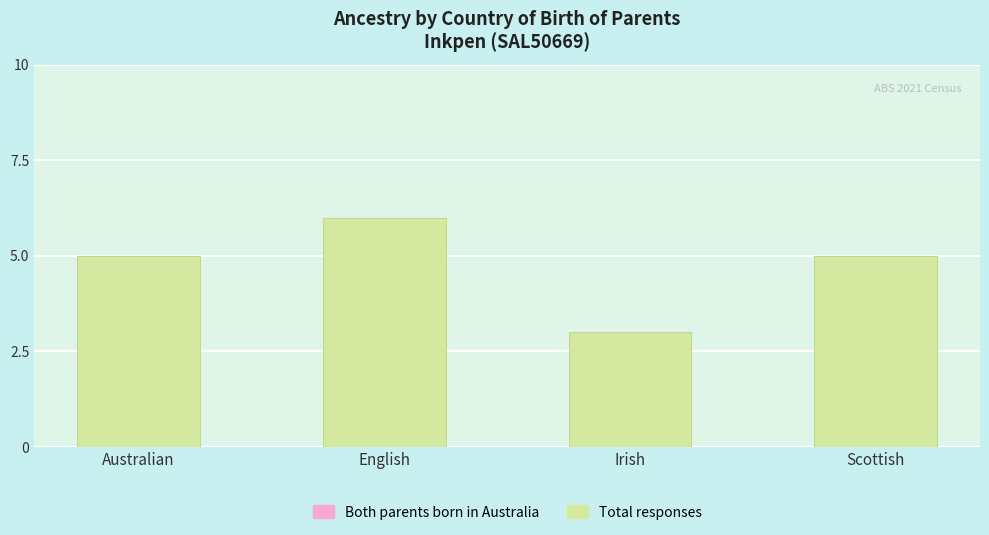

What is the minimum value shown in the chart?

3